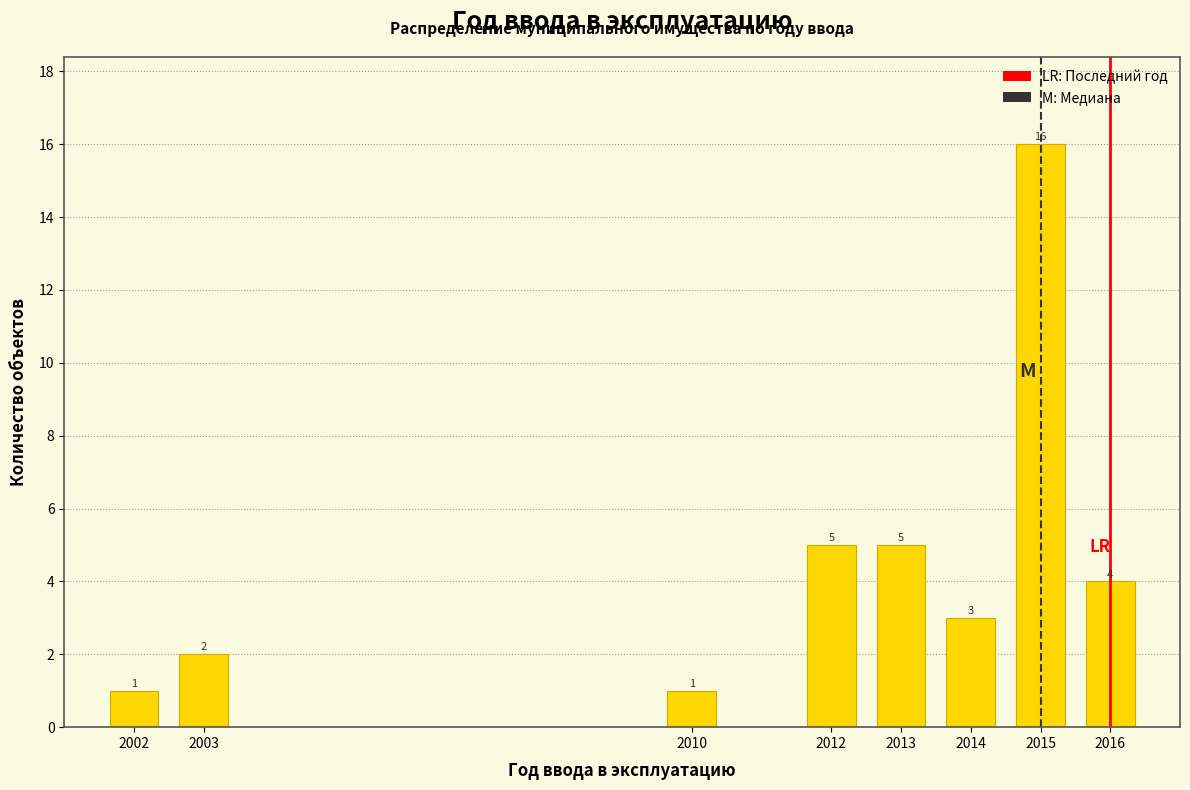

Reading right to left, transcribe all the data shown in this chart.

2016=4	2015=16	2014=3	2013=5	2012=5	2010=1	2003=2	2002=1